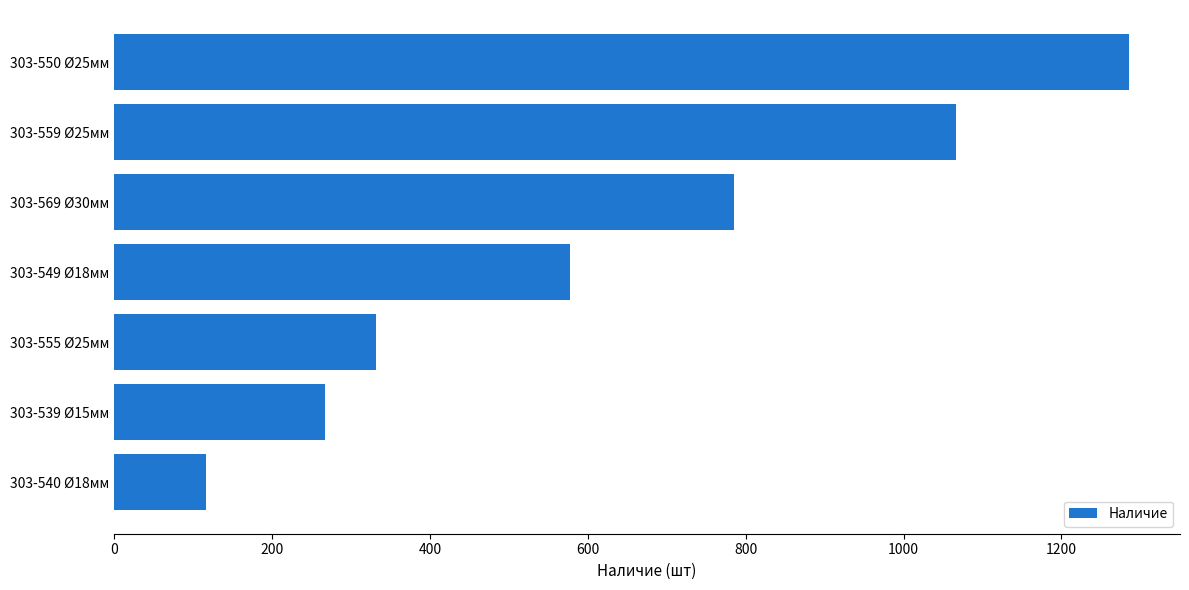

What is the change in value from 303-569 Ø30мм to 303-550 Ø25мм?

+501